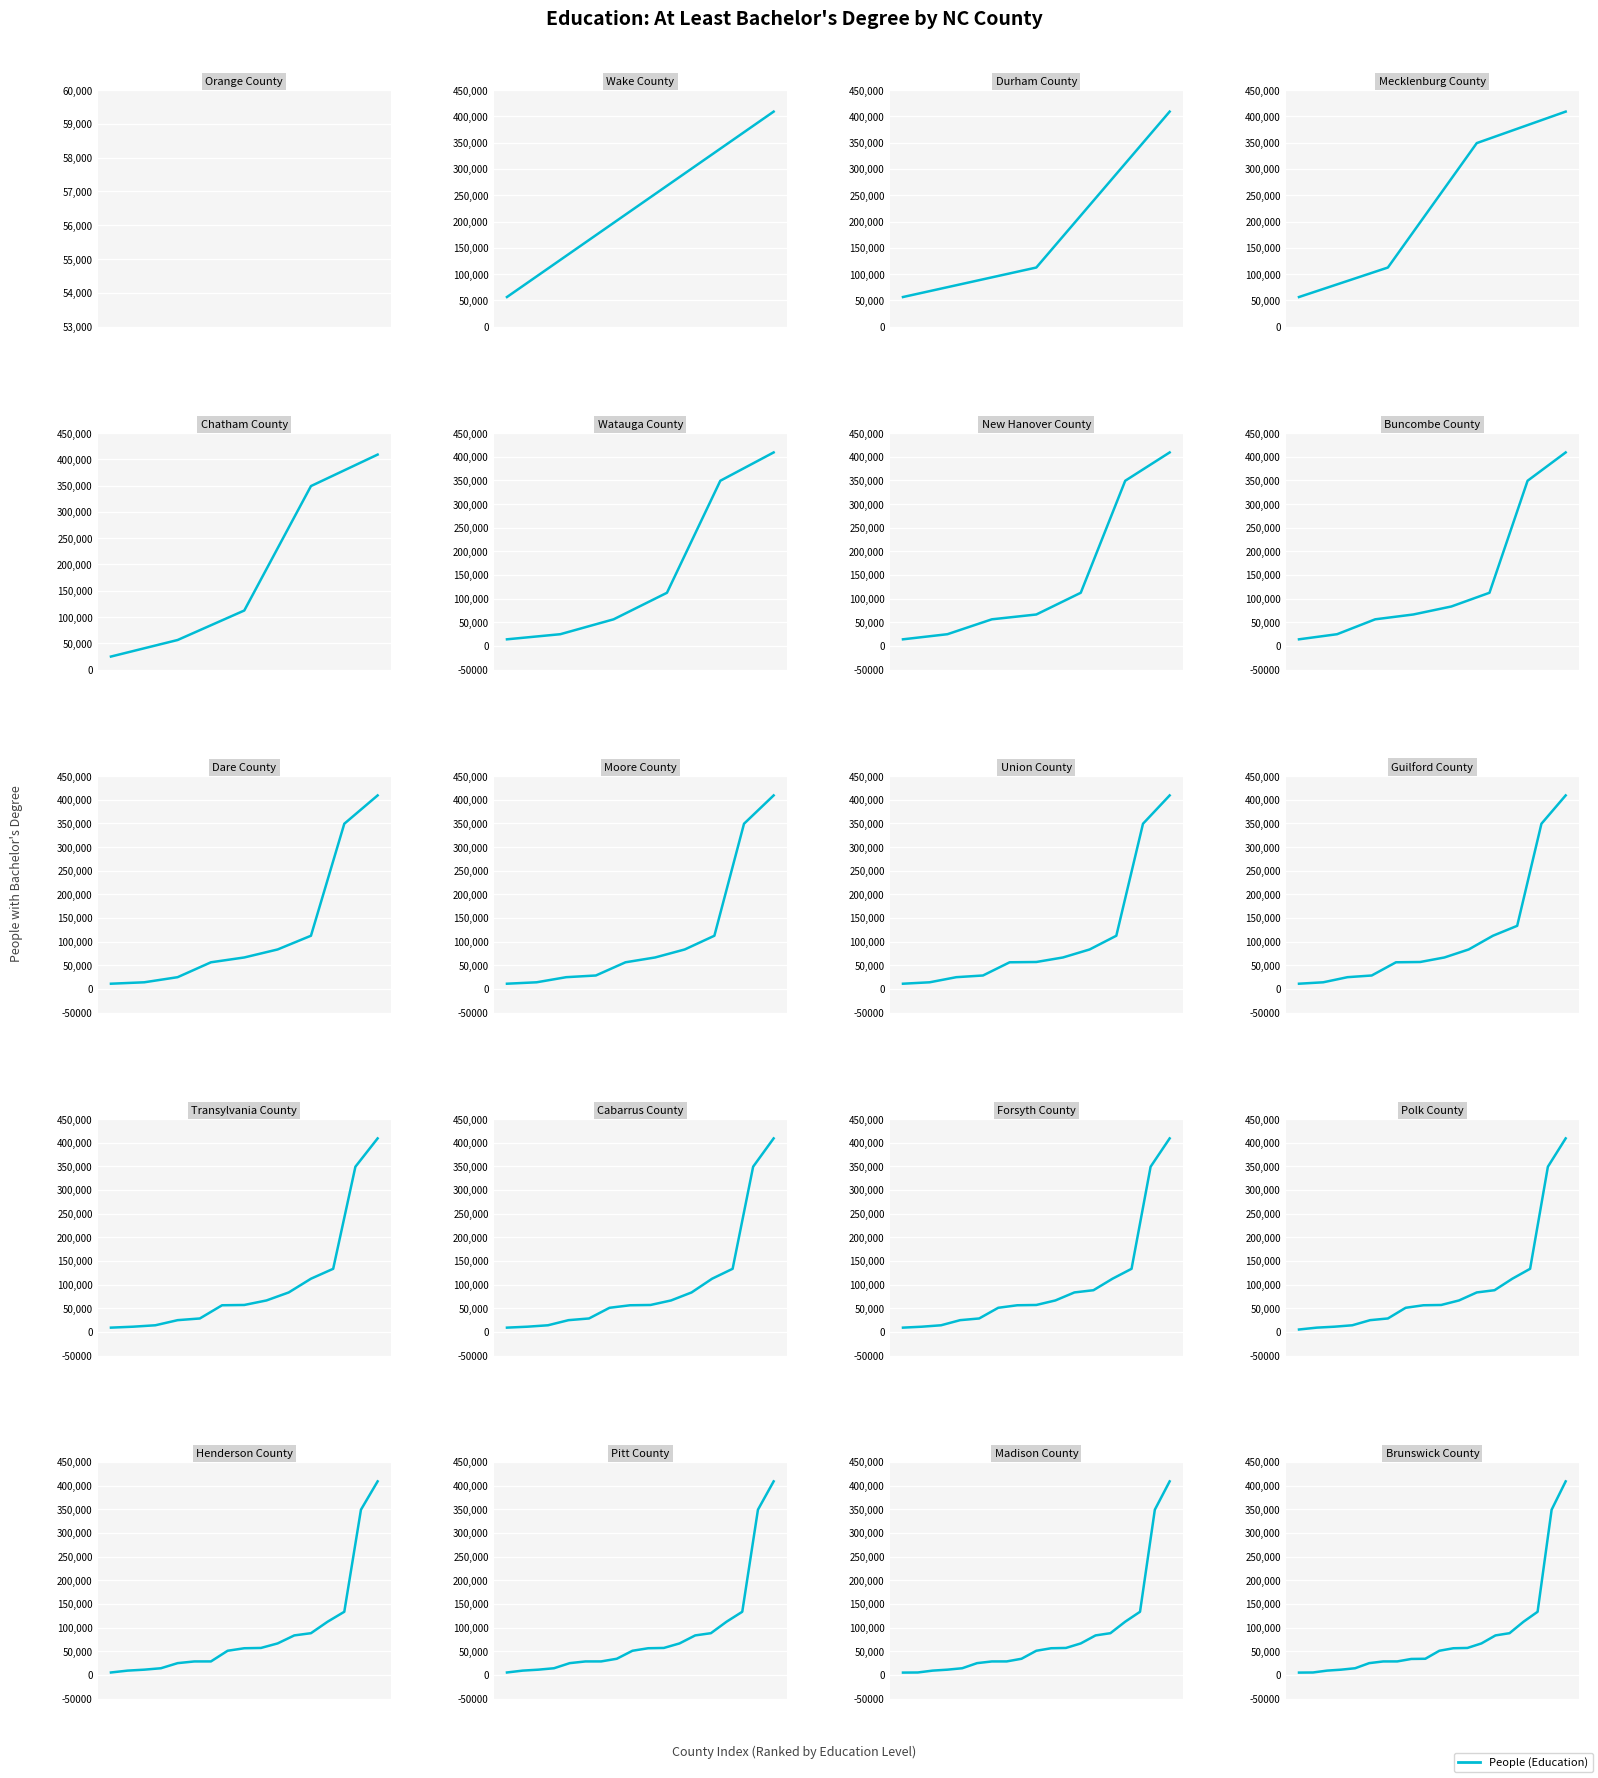

Rank the categories by value from highest to lowest.

19, 18, 17, 16, 15, 14, 13, 12, 11, 10, 9, 8, 7, 6, 5, 4, 3, 2, 1, 0